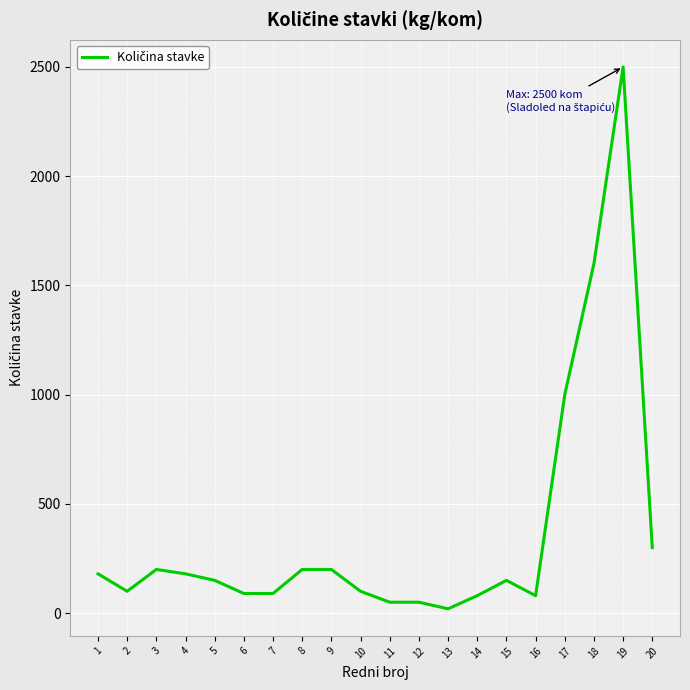

Between 17 and 8, which is larger?

17